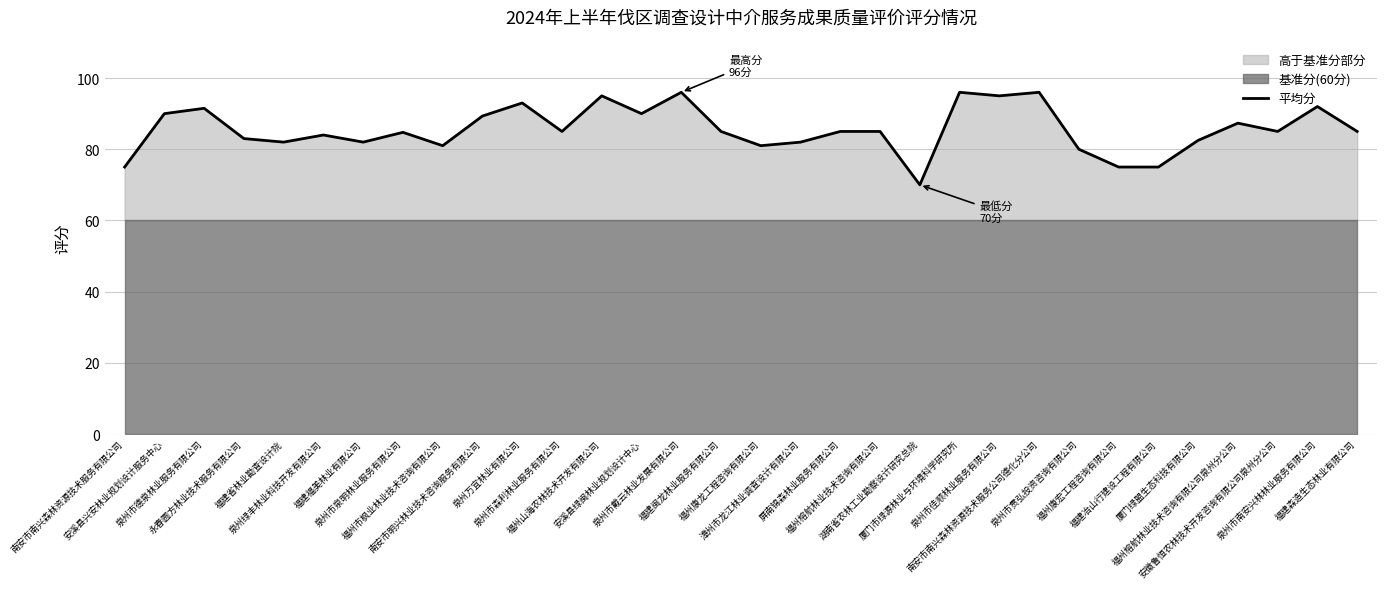

What is the difference between the maximum and minimum values?

26.0